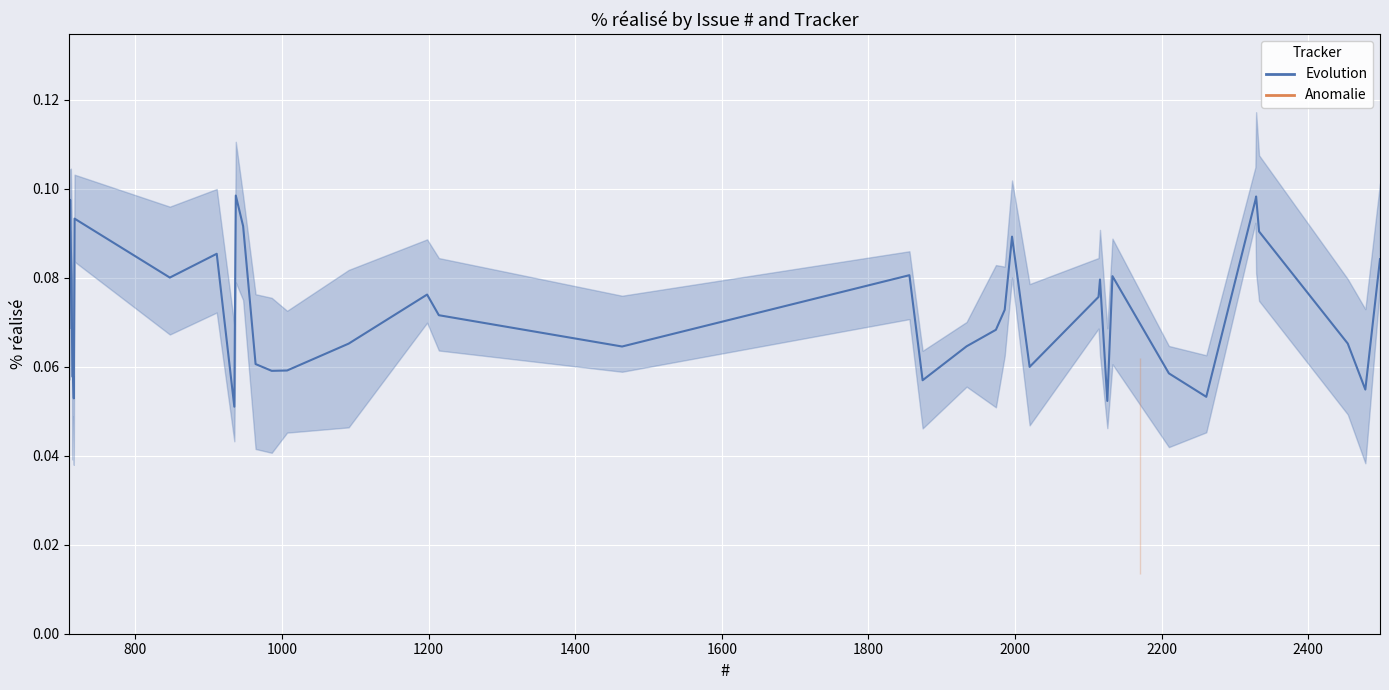

Count the values in the range 0 to 1.

39